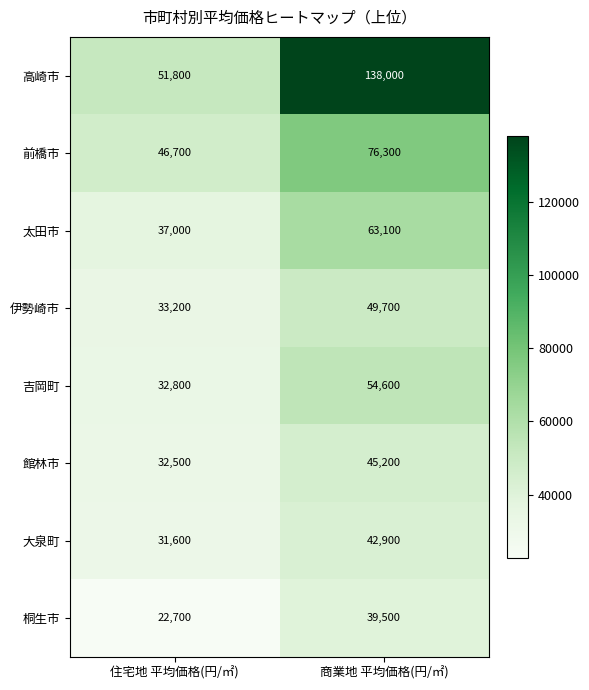

Reading left to right, extract all data points from this chart.

高崎市: 住宅地 平均価格(円/㎡)=51800	商業地 平均価格(円/㎡)=138000
前橋市: 住宅地 平均価格(円/㎡)=46700	商業地 平均価格(円/㎡)=76300
太田市: 住宅地 平均価格(円/㎡)=37000	商業地 平均価格(円/㎡)=63100
伊勢崎市: 住宅地 平均価格(円/㎡)=33200	商業地 平均価格(円/㎡)=49700
吉岡町: 住宅地 平均価格(円/㎡)=32800	商業地 平均価格(円/㎡)=54600
館林市: 住宅地 平均価格(円/㎡)=32500	商業地 平均価格(円/㎡)=45200
大泉町: 住宅地 平均価格(円/㎡)=31600	商業地 平均価格(円/㎡)=42900
桐生市: 住宅地 平均価格(円/㎡)=22700	商業地 平均価格(円/㎡)=39500